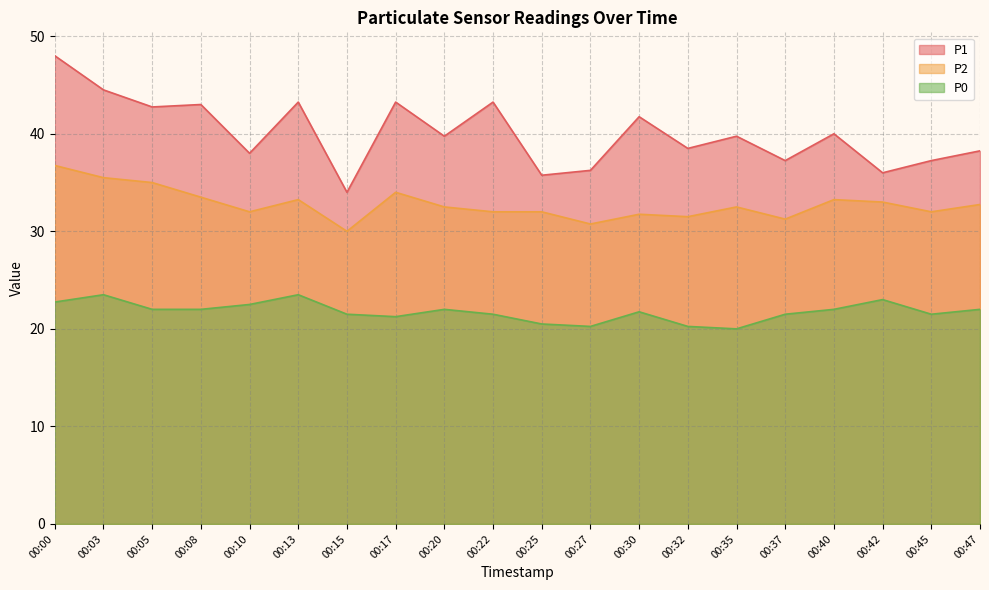

At which label does P2 first exceed 32?

00:00